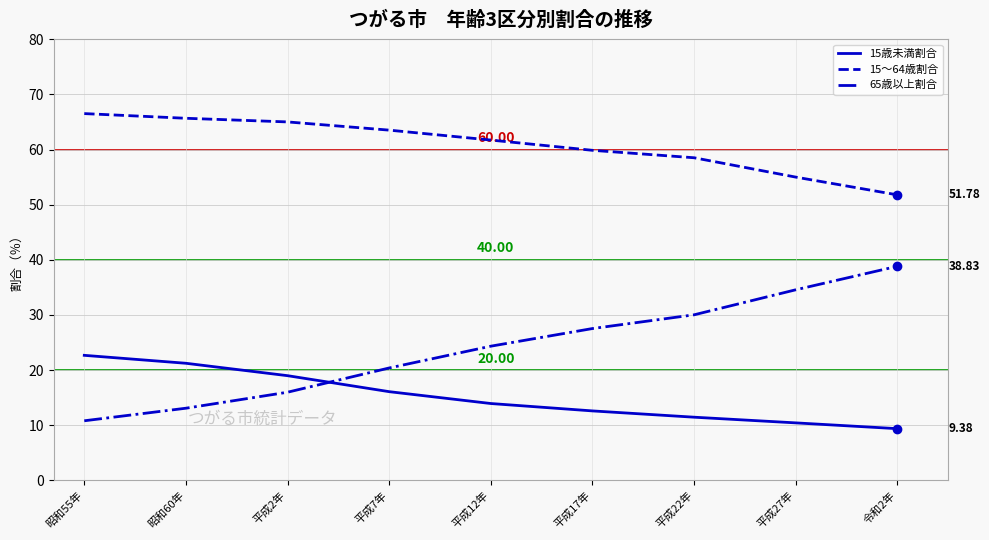

Reading right to left, list all the values displayed in this chart.

15歳未満割合: 令和2年=9.4	平成27年=10.4	平成22年=11.5	平成17年=12.6	平成12年=13.9	平成7年=16.1	平成2年=19.0	昭和60年=21.2	昭和55年=22.7
15～64歳割合: 令和2年=51.8	平成27年=55.0	平成22年=58.5	平成17年=59.9	平成12年=61.7	平成7年=63.5	平成2年=65.0	昭和60年=65.7	昭和55年=66.5
65歳以上割合: 令和2年=38.8	平成27年=34.6	平成22年=30.0	平成17年=27.5	平成12年=24.3	平成7年=20.4	平成2年=16.0	昭和60年=13.1	昭和55年=10.8